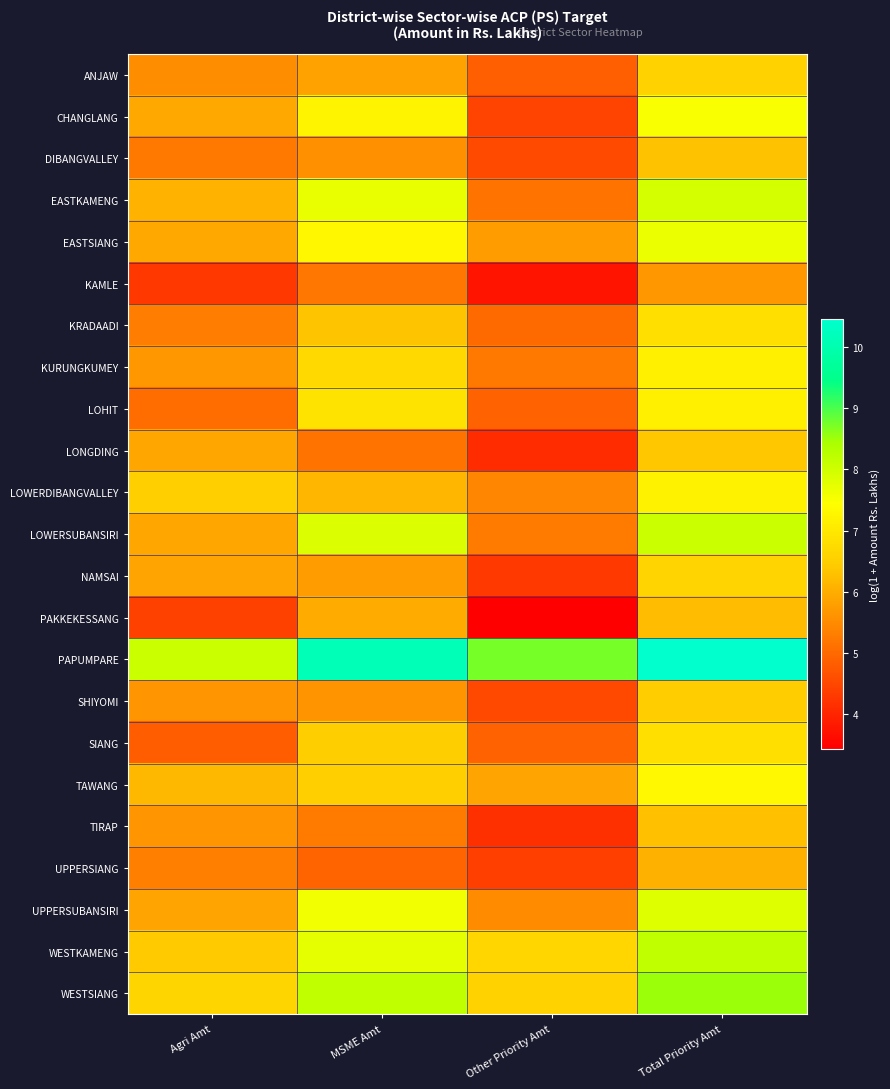

Rank the series by their maximum value, from lowest to highest.

KAMLE, UPPERSIANG, PAKKEKESSANG, TIRAP, DIBANGVALLEY, LONGDING, SHIYOMI, ANJAW, NAMSAI, KRADAADI, SIANG, LOHIT, KURUNGKUMEY, LOWERDIBANGVALLEY, TAWANG, CHANGLANG, EASTSIANG, UPPERSUBANSIRI, EASTKAMENG, LOWERSUBANSIRI, WESTKAMENG, WESTSIANG, PAPUMPARE